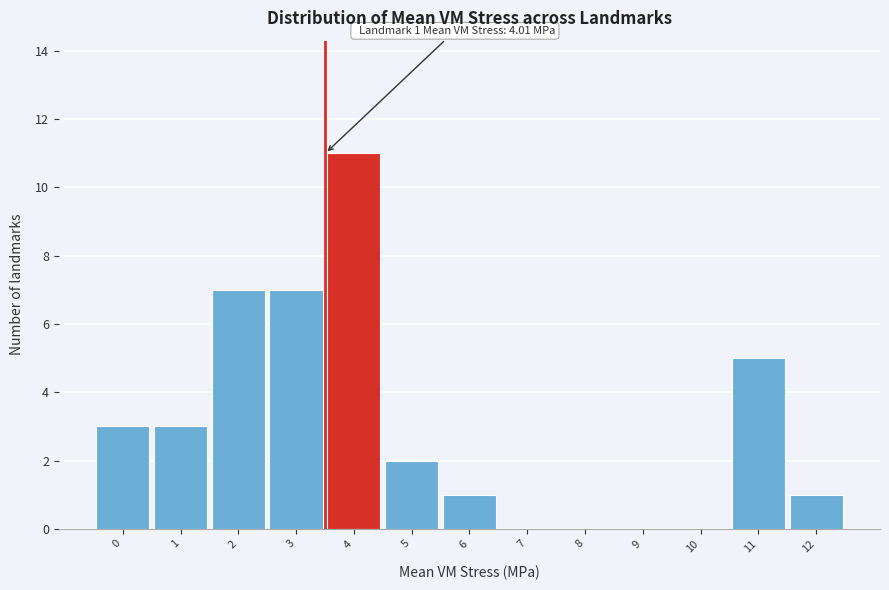

Reading left to right, extract all data points from this chart.

0=3	1=3	2=7	3=7	4=11	5=2	6=1	7=0	8=0	9=0	10=0	11=5	12=1